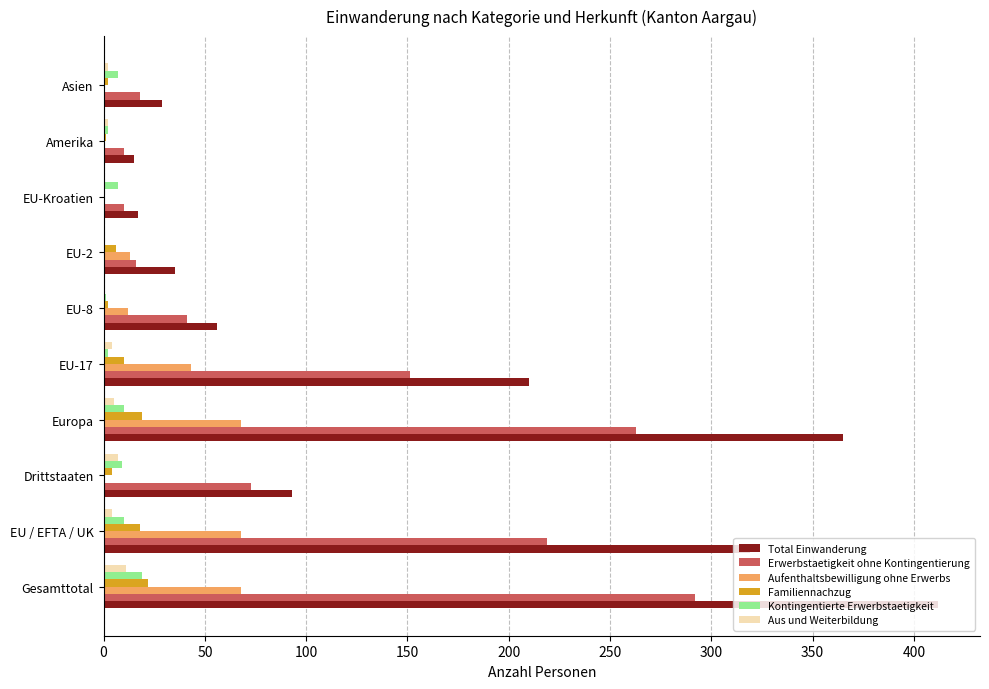

The value of Aufenthaltsbewilligung ohne Erwerbs at Drittstaaten is 23. True or false?

False